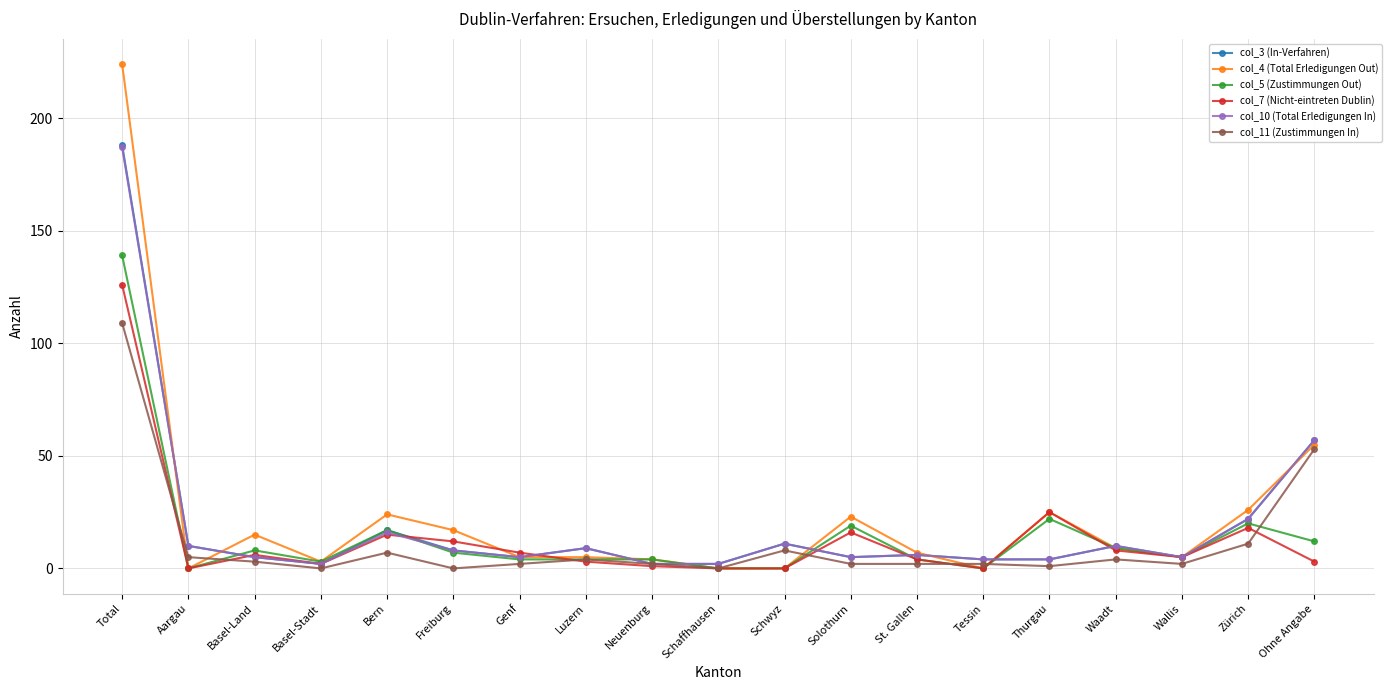

How many lines are shown in the chart?

6